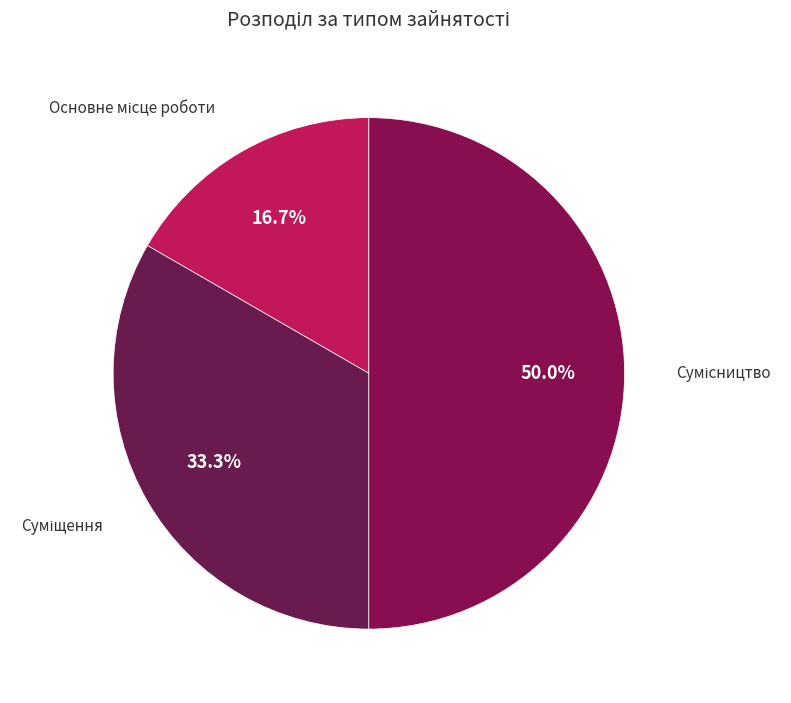

To the nearest percent, what is the combined percentage of Суміщення and Сумісництво?

83%